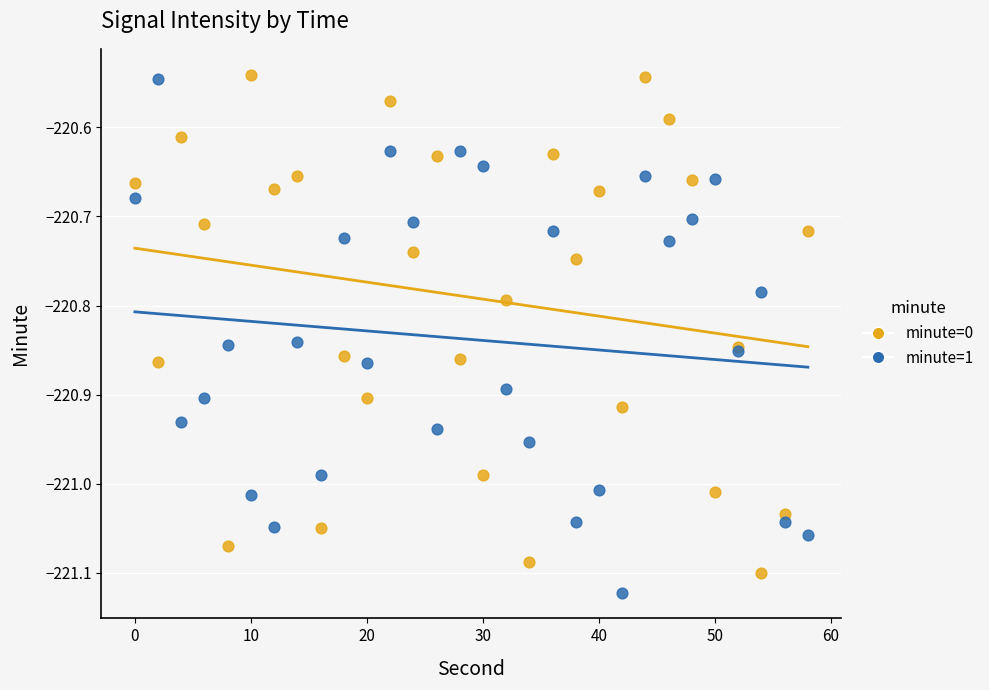

What is the X range (max minus min) for the scatter plot?

58.0